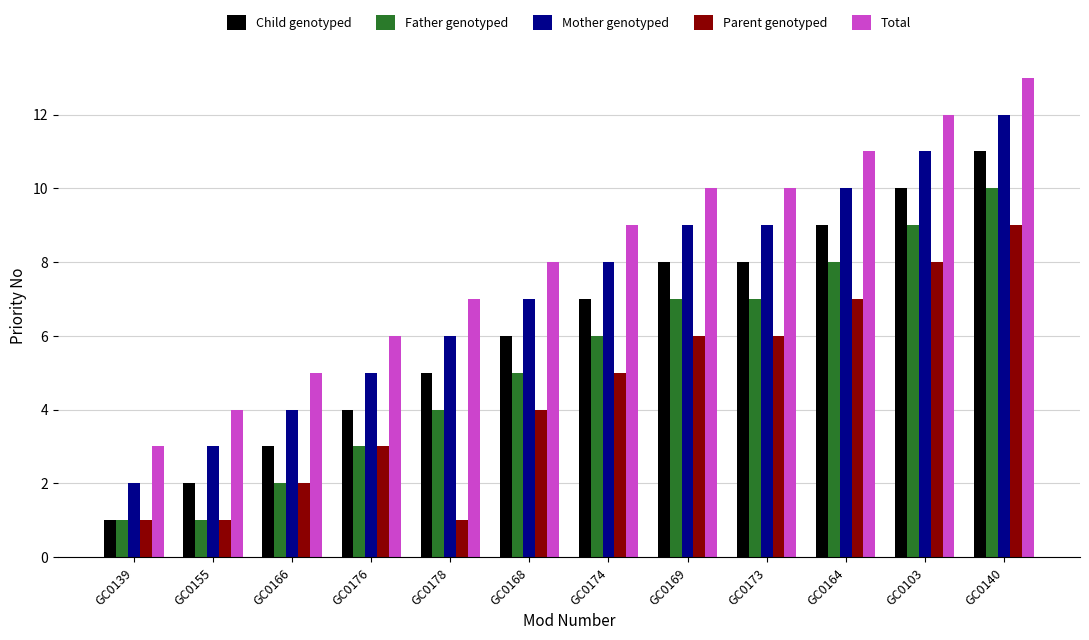

Are the bars grouped side by side (vs. stacked)?

Yes